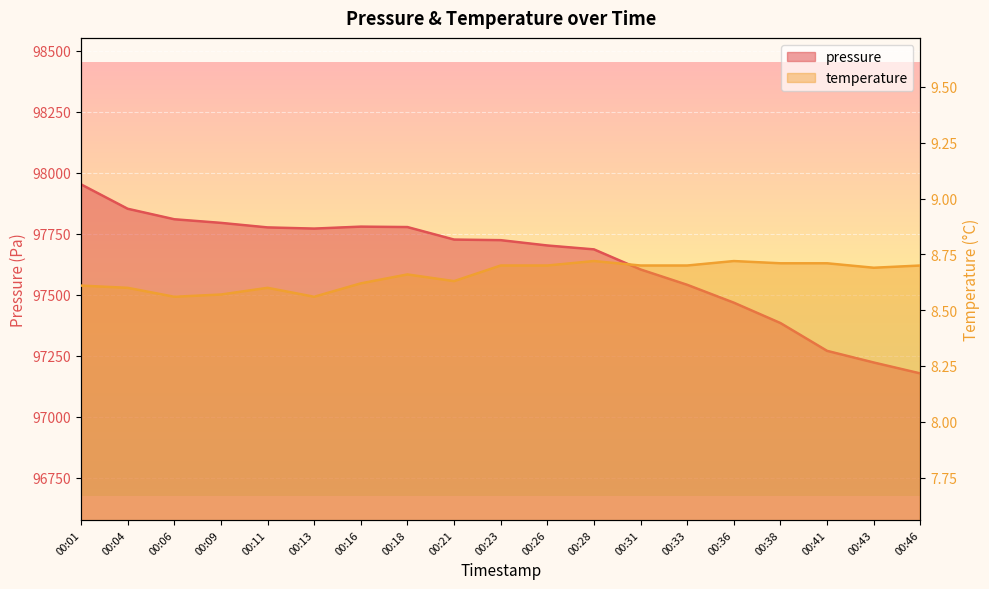

What is the value of the temperature point at the 17th from the left?

8.7